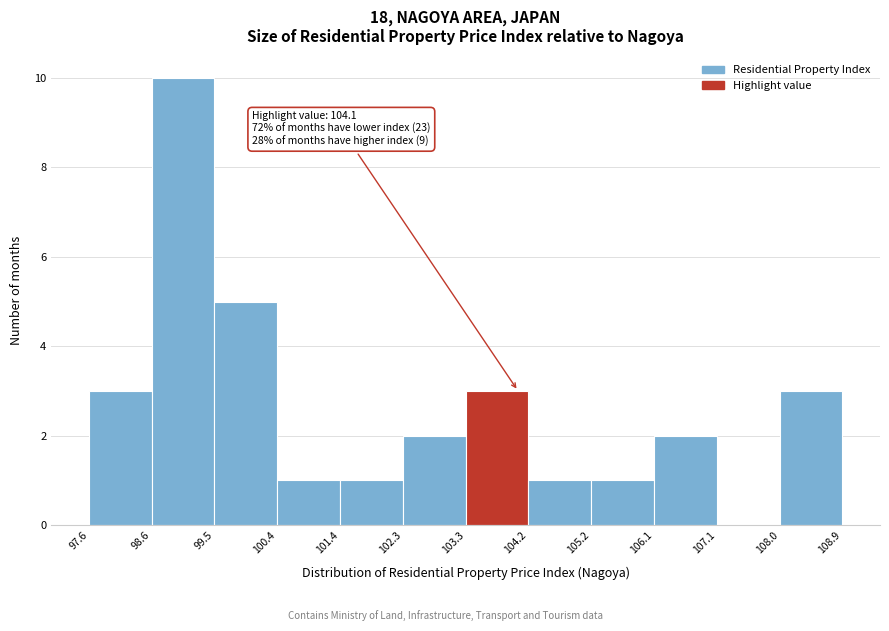

Which range on the x-axis has the tallest bar?

98.6 to 99.5